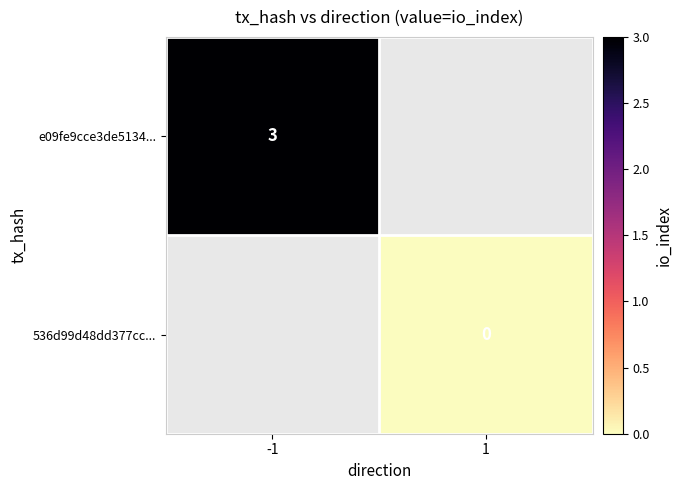

The e09fe9cce3de5134... series shows 3 at -1. True or false?

True